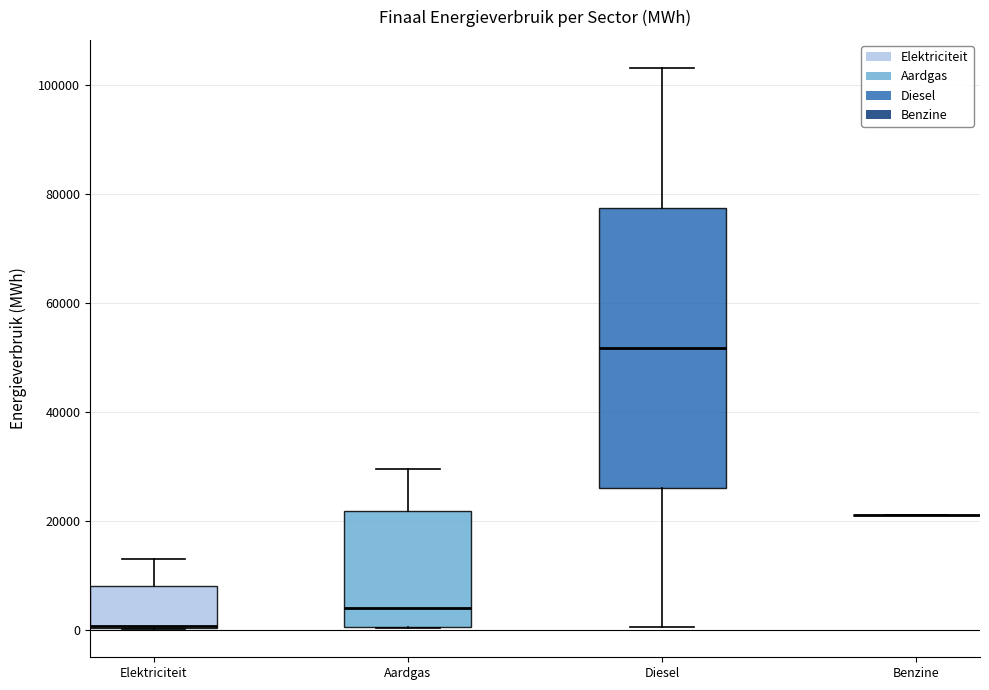

Comparing the boxes themselves (not the whiskers), which one is the tallest?

Diesel